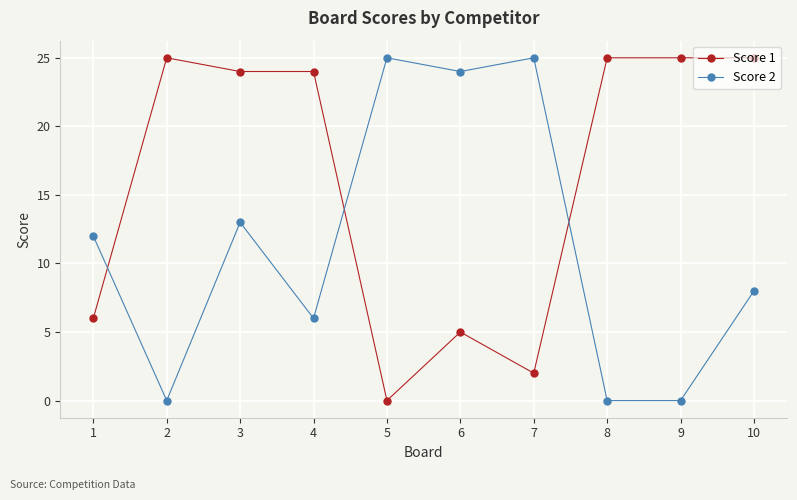

What is the sum of all Score 2 values?

113